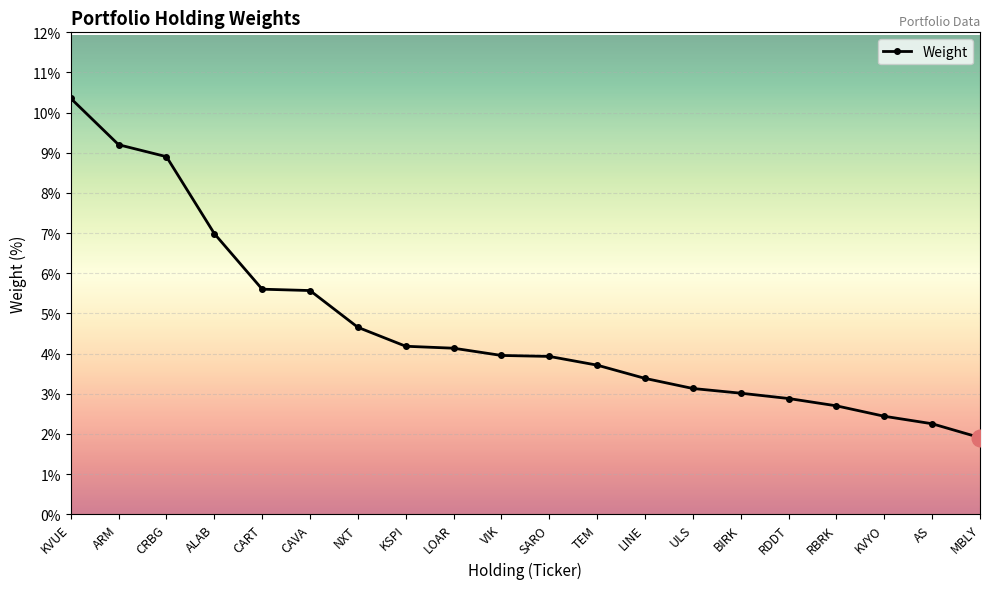

What is the value of the 4th point from the left?

7.0